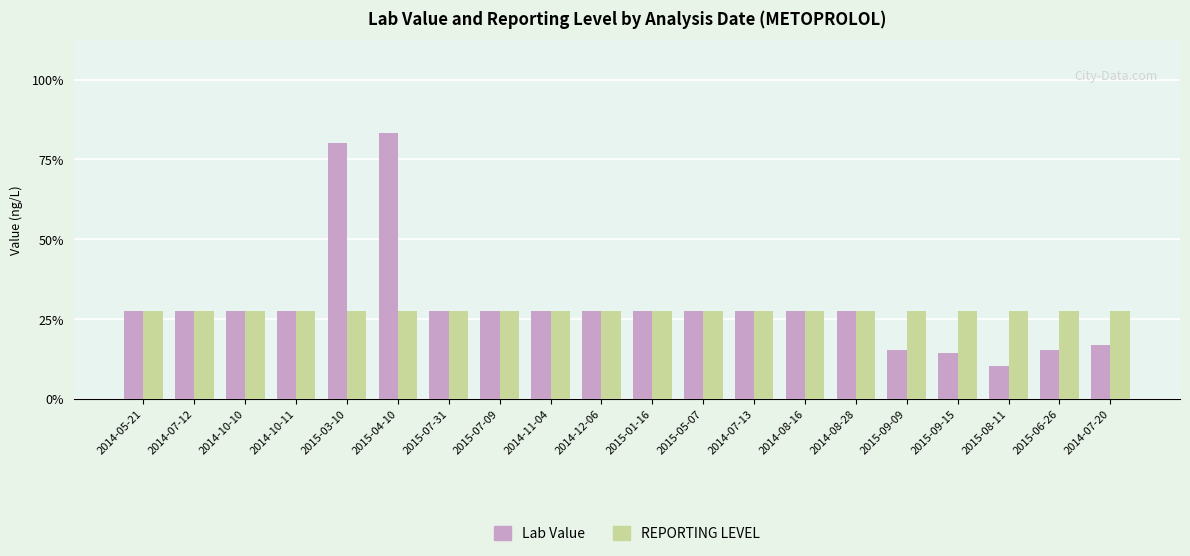

Rank the series by their average value, from lowest to highest.

REPORTING LEVEL, Lab Value